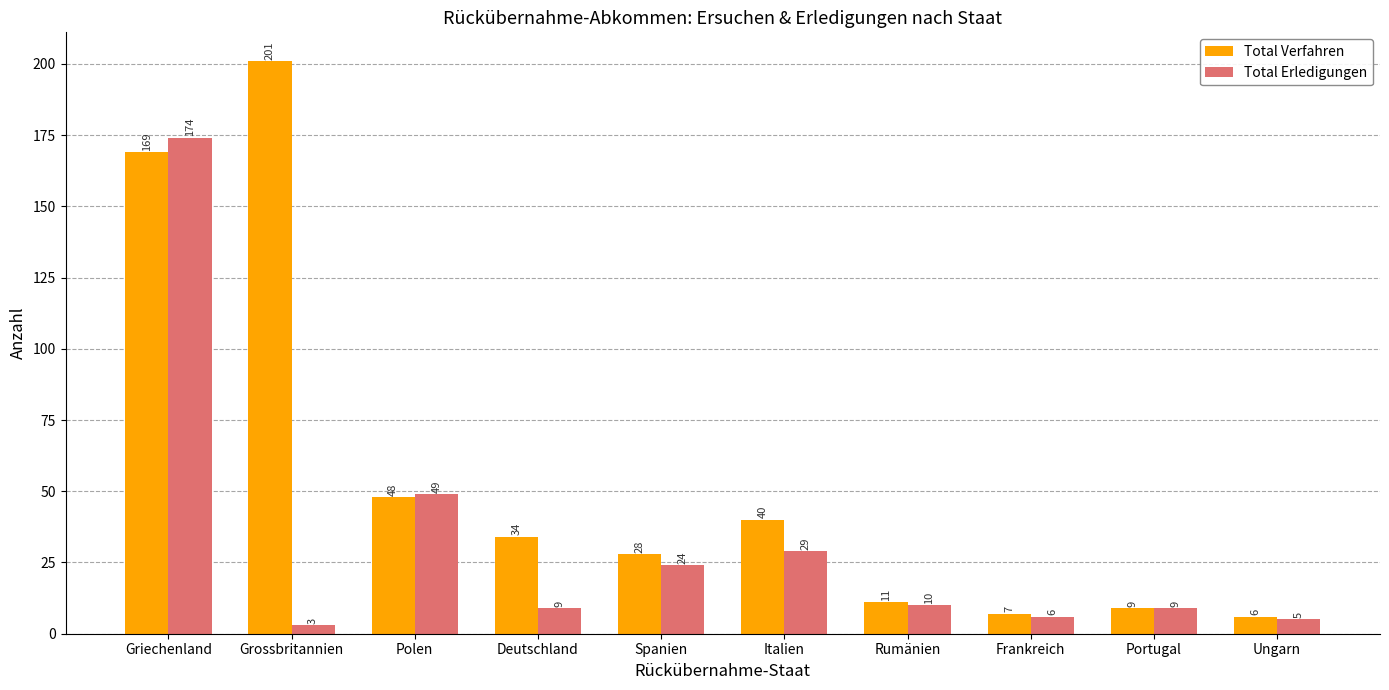

List the series in order of their overall mean, lowest first.

Total Erledigungen, Total Verfahren